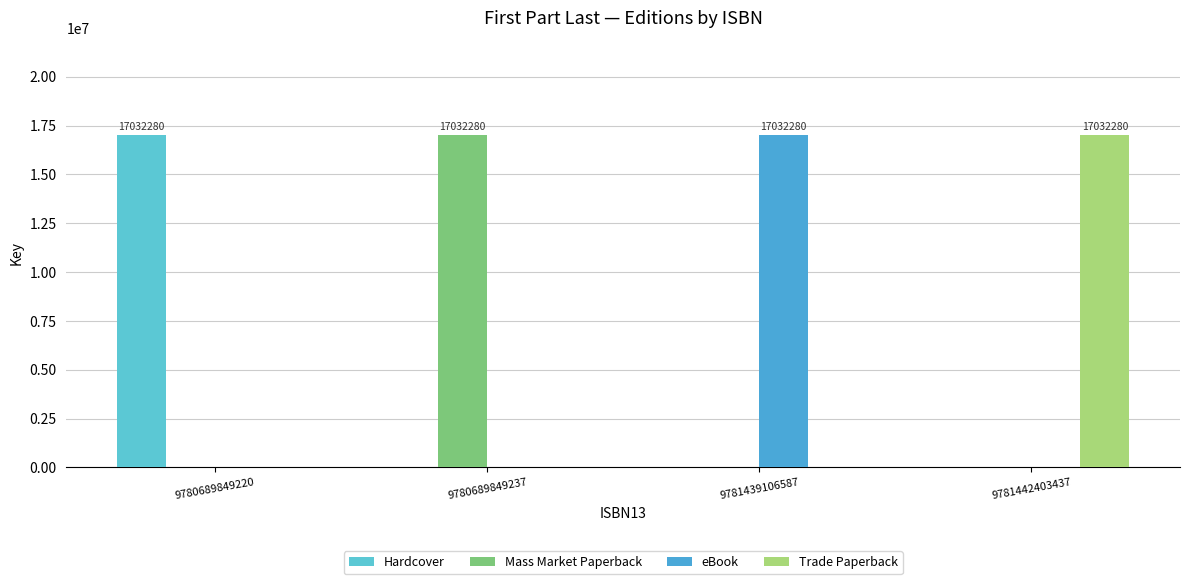

What is the sum of all Hardcover values?

17032280